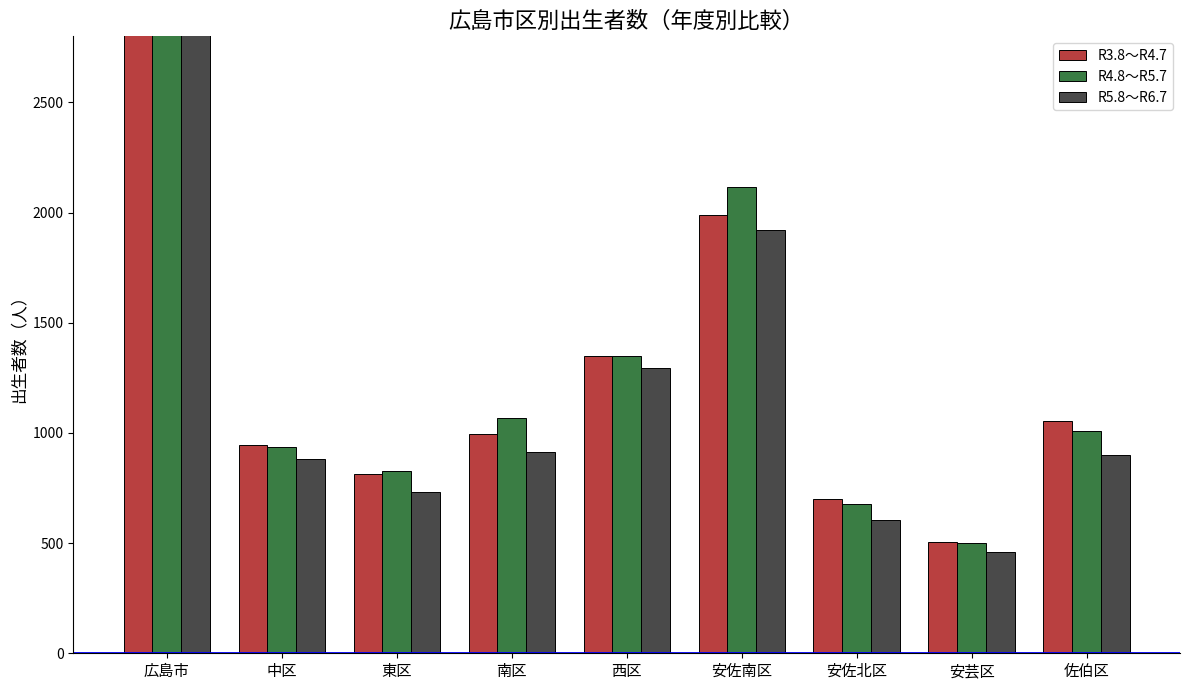

What is the label of the 8th bar from the left?

安芸区